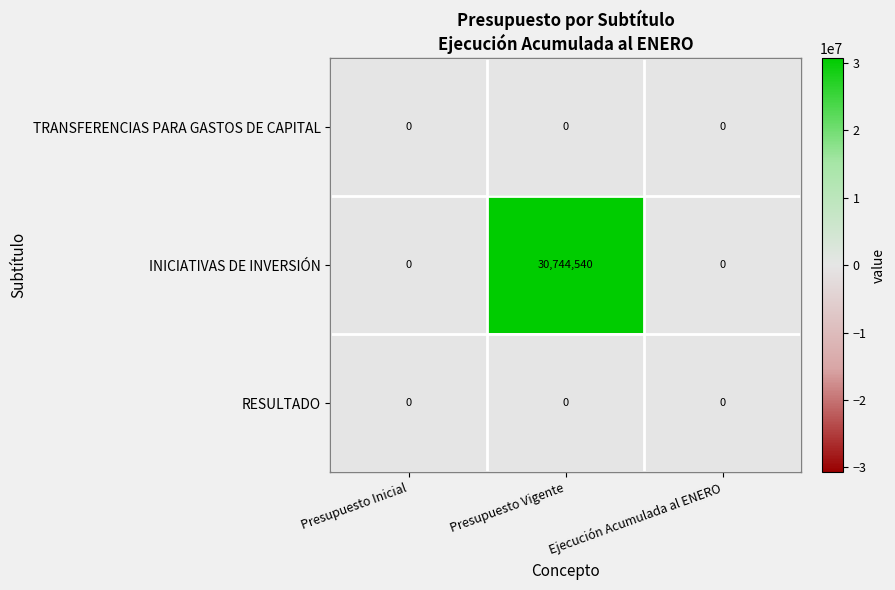

Which series has the largest range (max minus min)?

INICIATIVAS DE INVERSIÓN